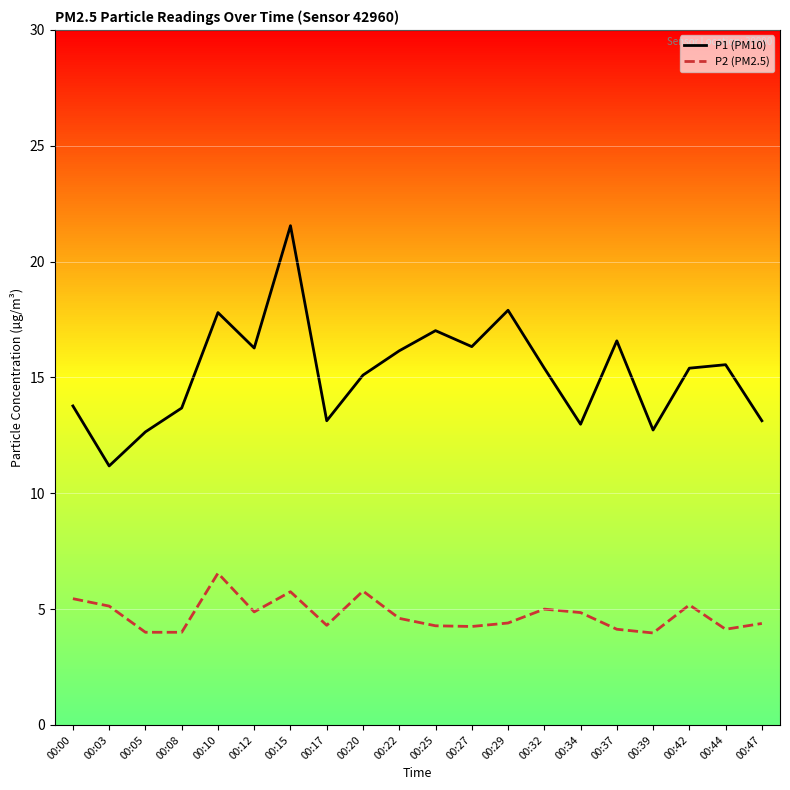

Reading left to right, extract all data points from this chart.

P1 (PM10): 00:00=13.8	00:03=11.2	00:05=12.7	00:08=13.7	00:10=17.8	00:12=16.3	00:15=21.6	00:17=13.1	00:20=15.1	00:22=16.1	00:25=17.0	00:27=16.3	00:29=17.9	00:32=15.4	00:34=13.0	00:37=16.6	00:39=12.7	00:42=15.4	00:44=15.6	00:47=13.1
P2 (PM2.5): 00:00=5.5	00:03=5.1	00:05=4.0	00:08=4.0	00:10=6.5	00:12=4.9	00:15=5.8	00:17=4.3	00:20=5.8	00:22=4.6	00:25=4.3	00:27=4.2	00:29=4.4	00:32=5.0	00:34=4.8	00:37=4.1	00:39=4.0	00:42=5.2	00:44=4.1	00:47=4.4